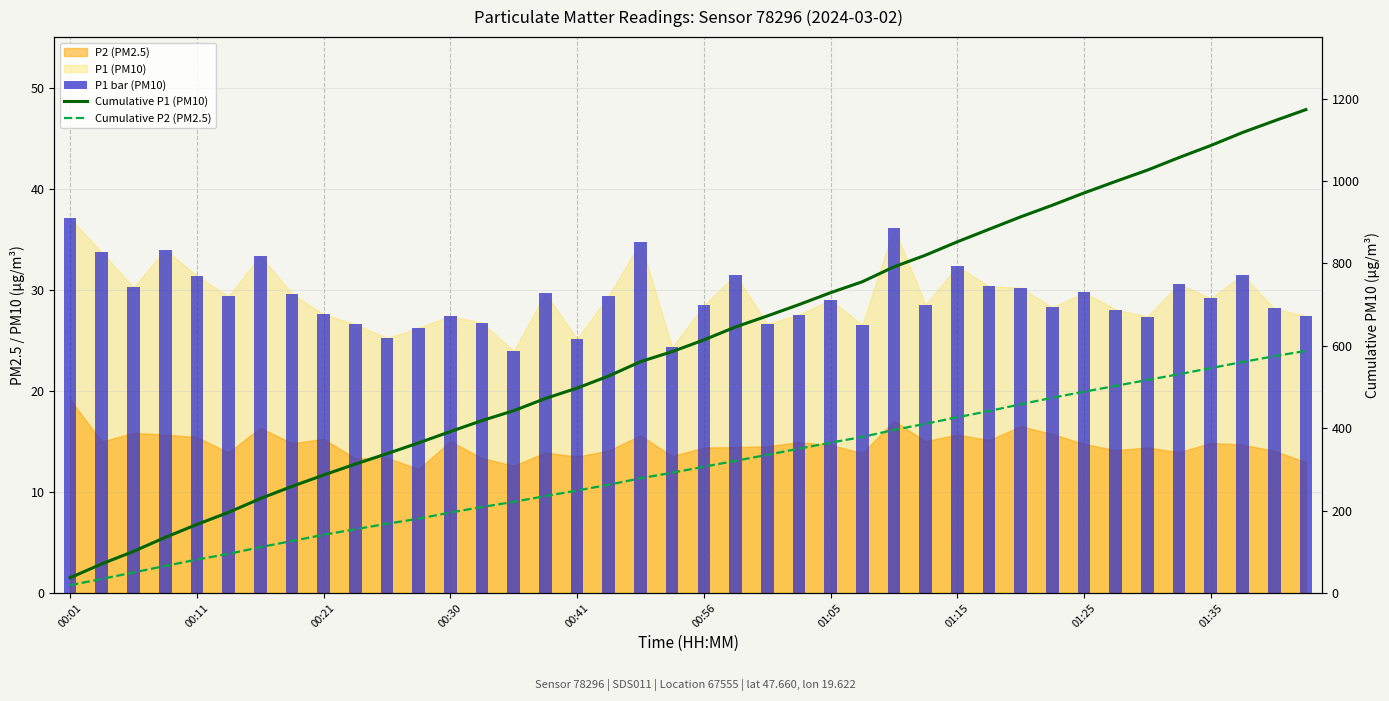

The value of Cumulative P1 (PM10) at 01:25 is 970.9. True or false?

True